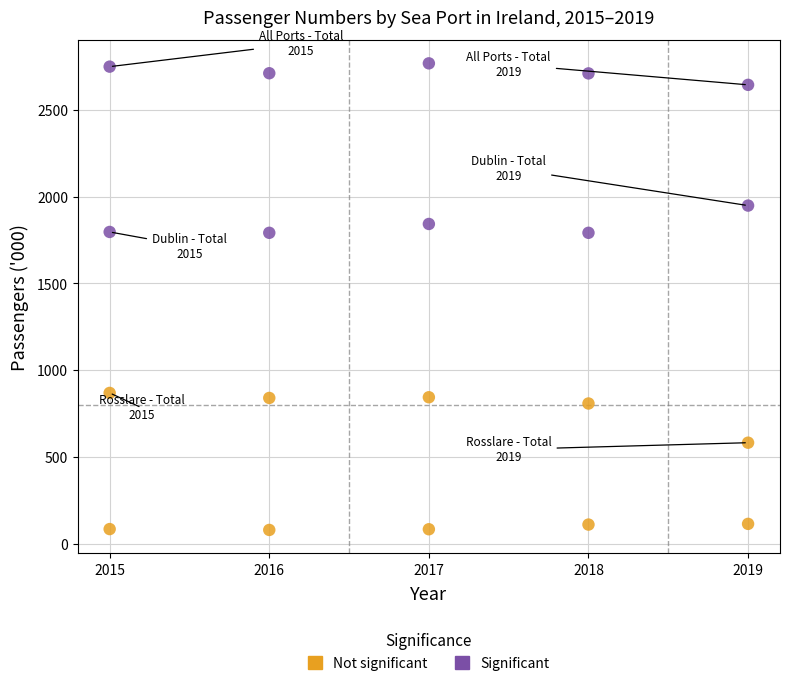

What are all the series names shown in the legend?

Not significant, Significant